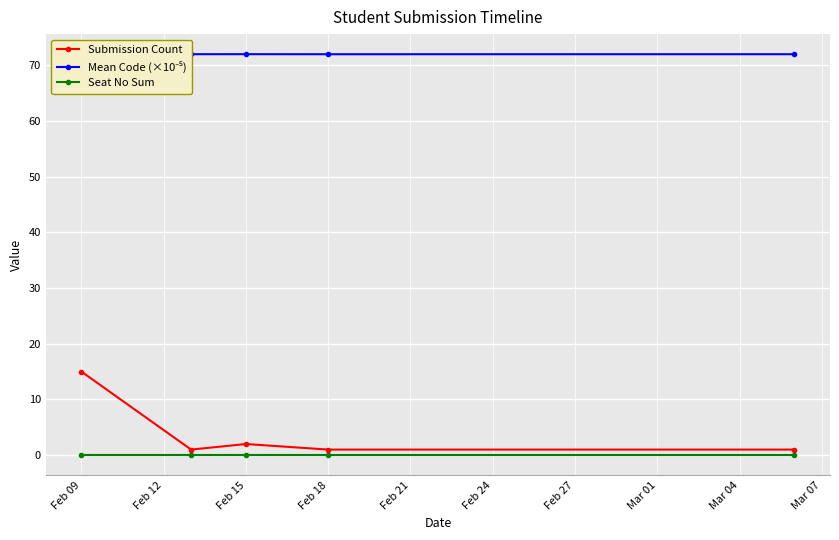

What is the sum of all Mean Code (×10⁻⁵) values?

360.0